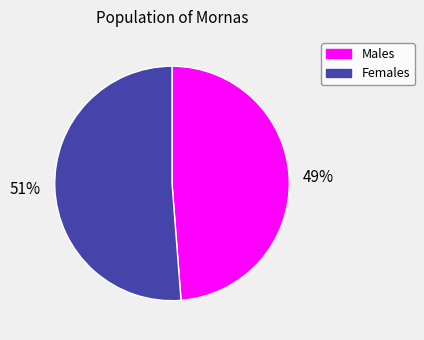

How many slices are in this pie chart?

2